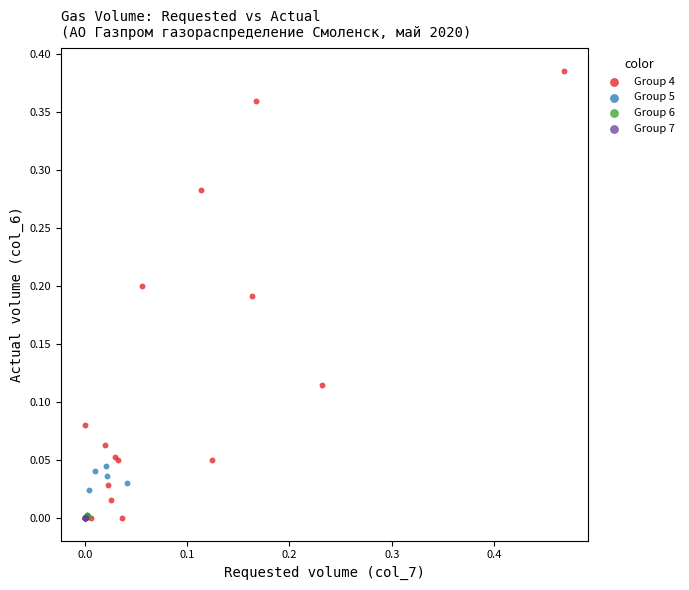

Which series reaches the maximum Y coordinate?

Group 4